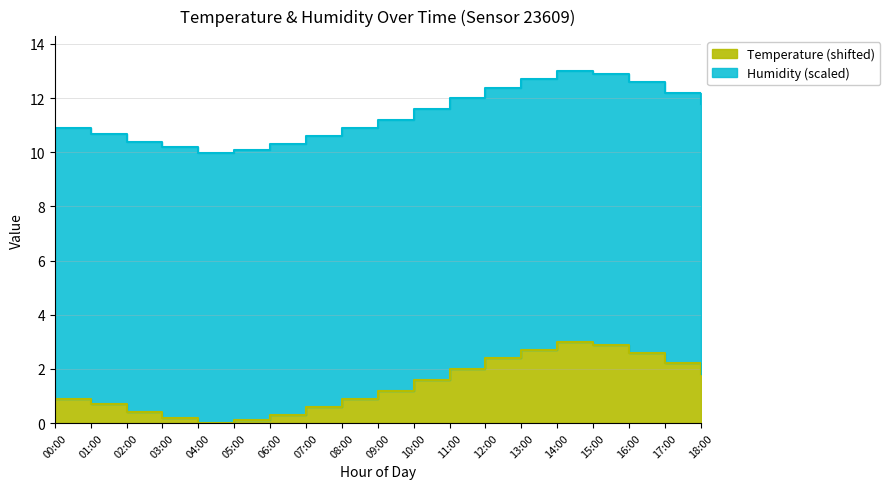

What is the sum of the values at 12:00 and 18:00?

4.2